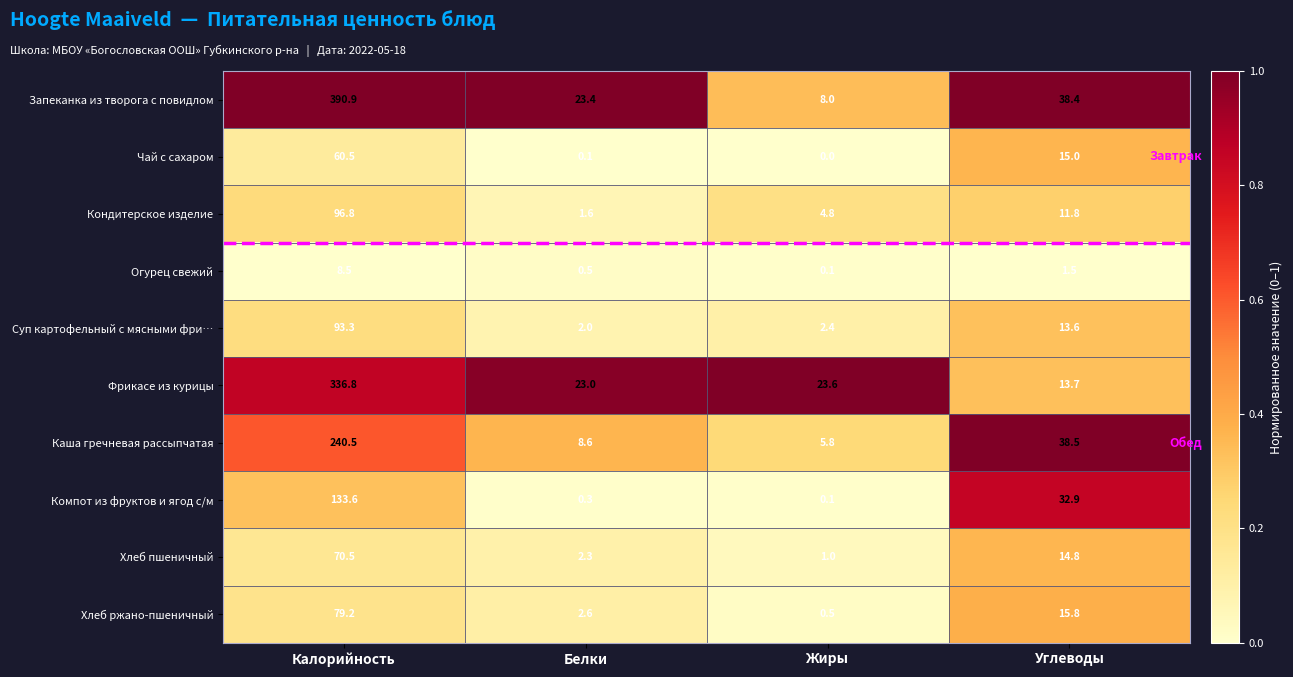

True or false: Каша гречневая рассыпчатая has a value of 38.5 at Углеводы.

True